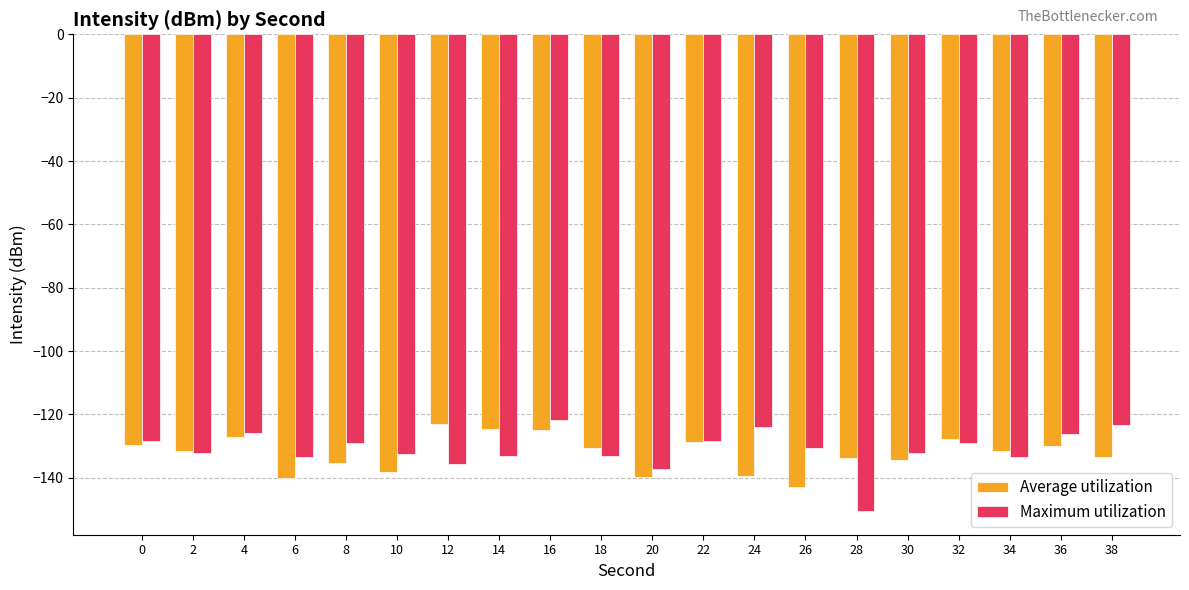

Count the number of categories in the chart.

20